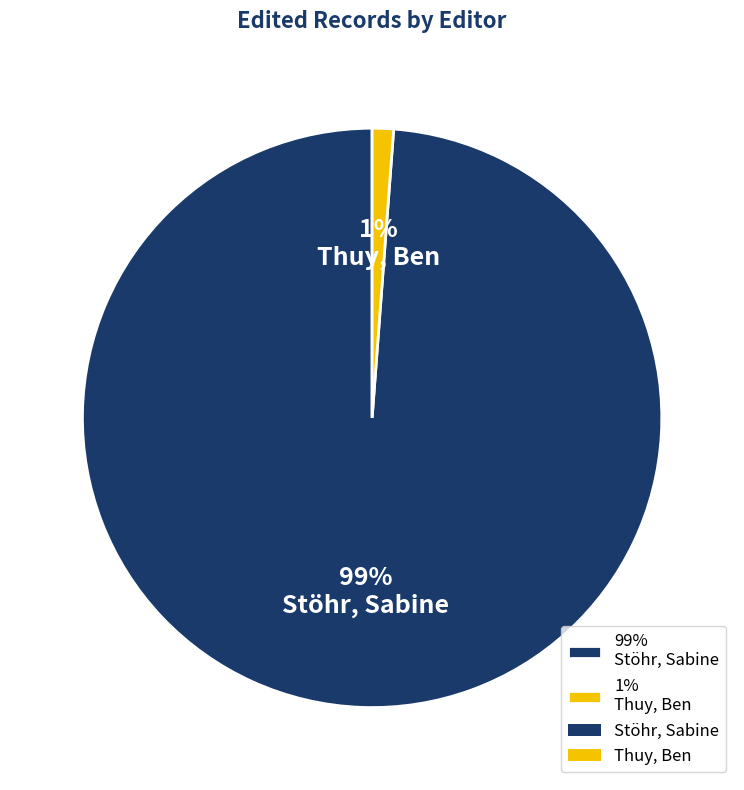

Do 1% Thuy, Ben and 99% Stöhr, Sabine together represent more than half of the pie?

Yes